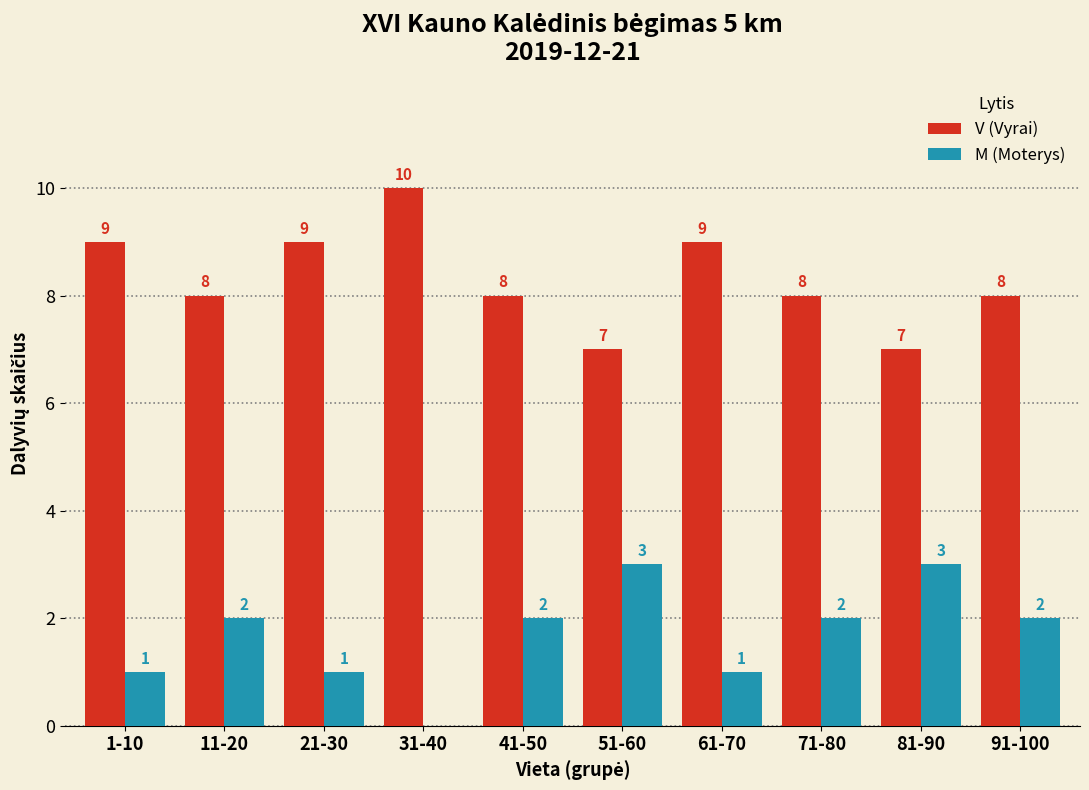

Are the bars grouped side by side (vs. stacked)?

Yes